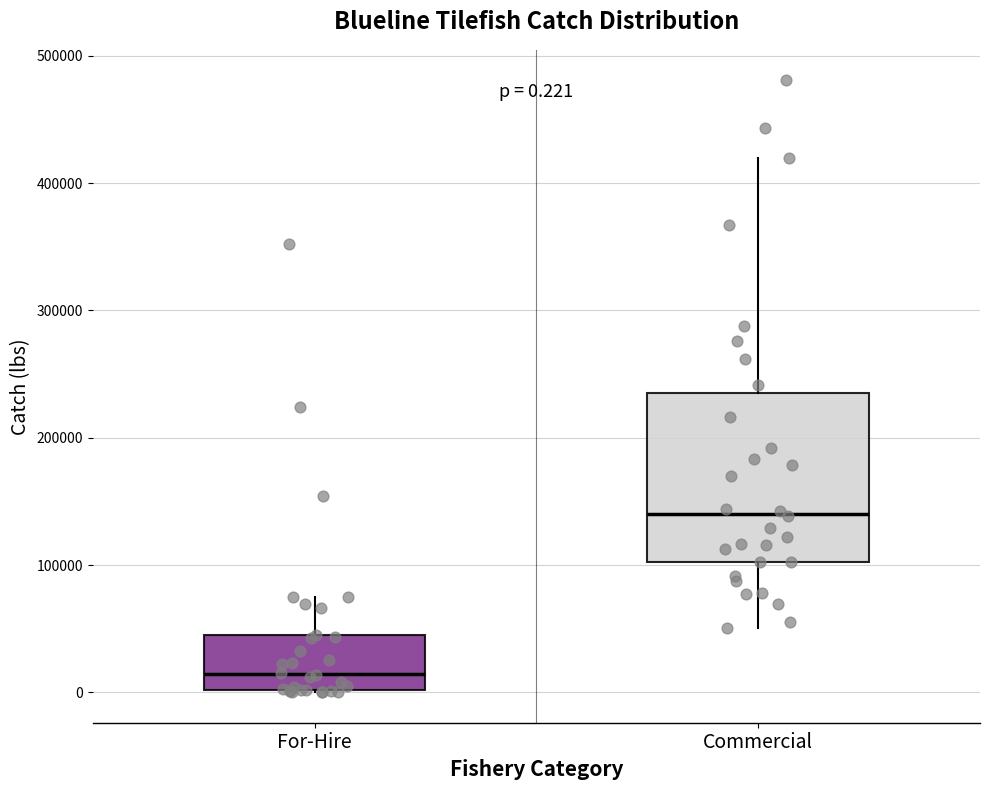

Which box is the tallest, from its lower edge to its upper edge?

Commercial